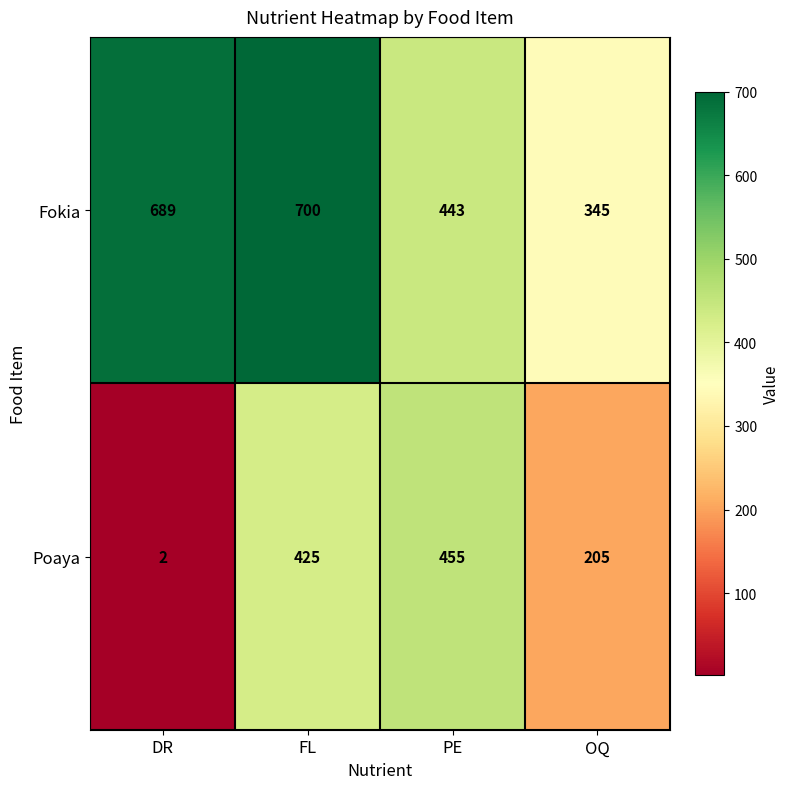

Rank the series by their maximum value, from lowest to highest.

Poaya, Fokia